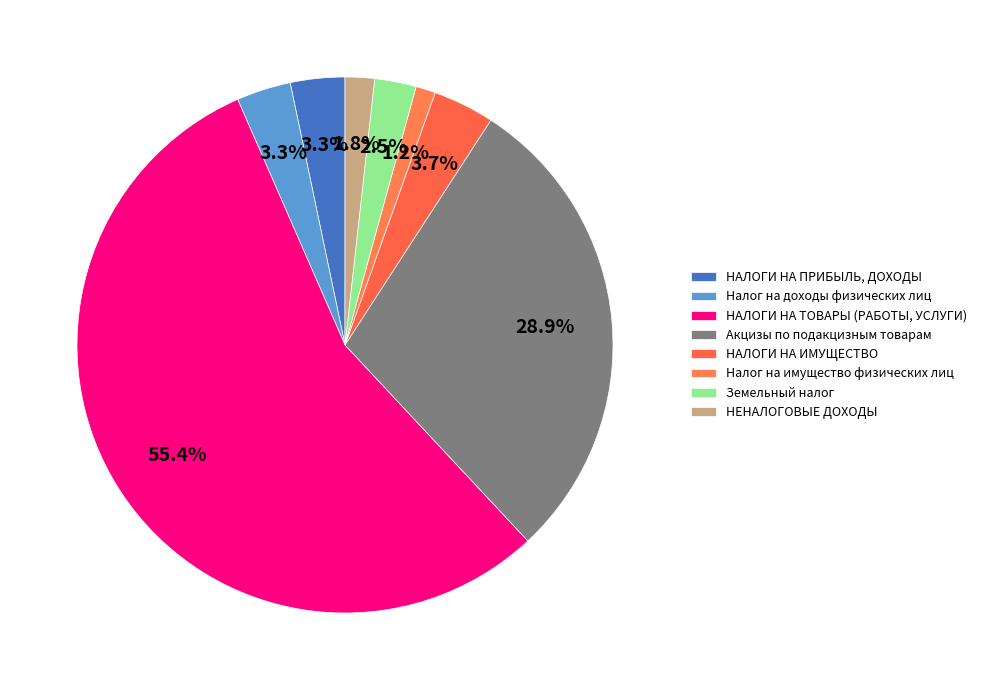

Is it true that НЕНАЛОГОВЫЕ ДОХОДЫ is 2% of the pie?

True